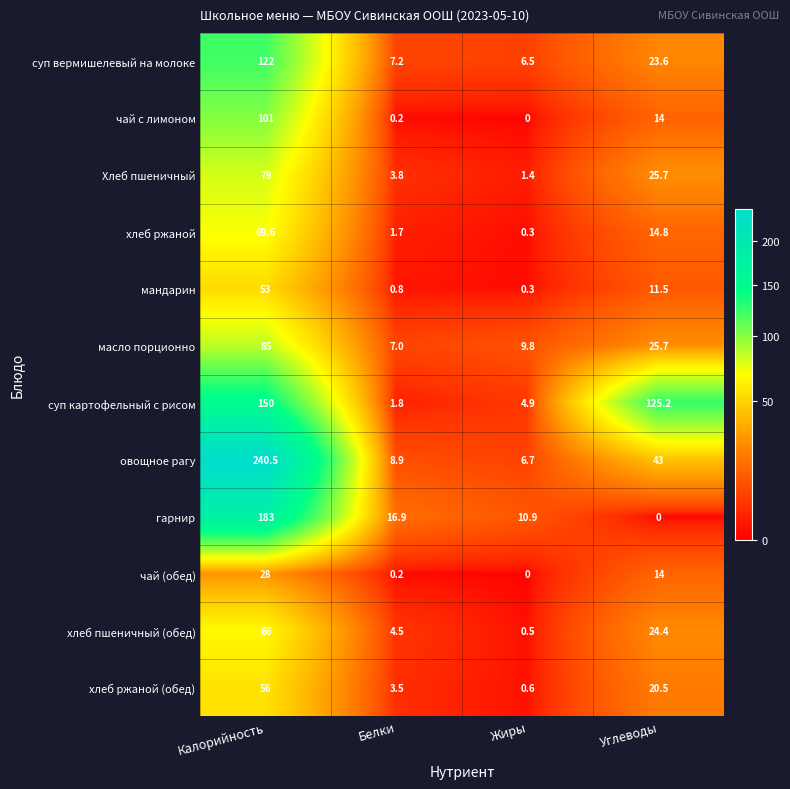

What is the greatest value displayed?

240.5